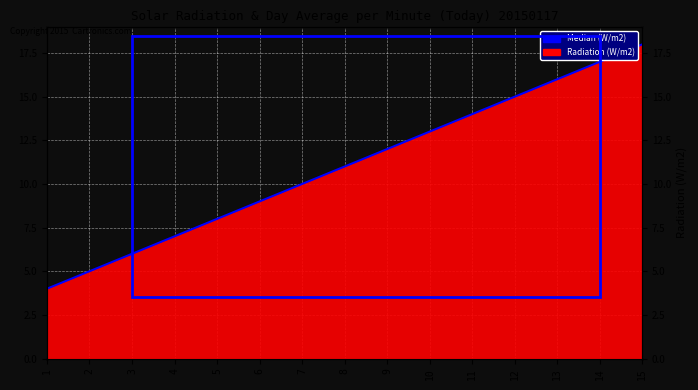

What is the difference between the values at 2 and 1?

1